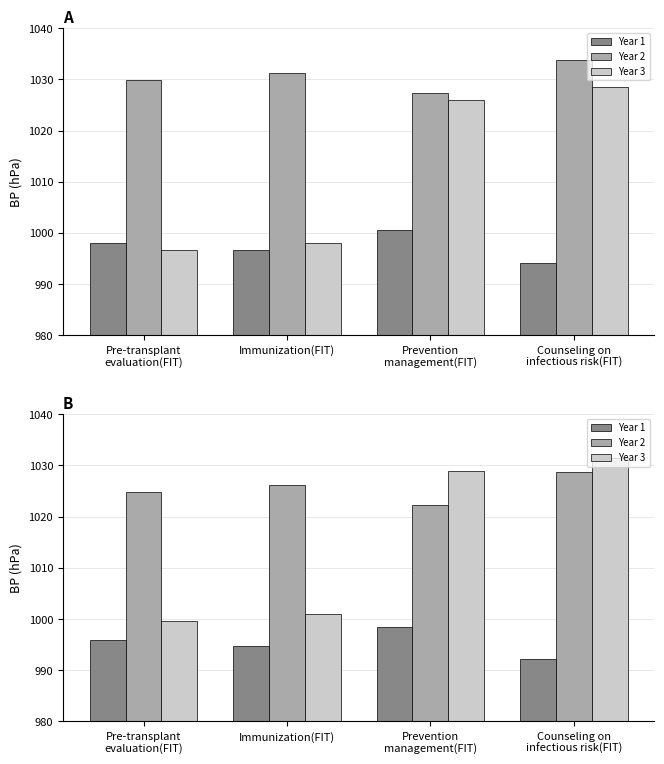

At how many categories does at least one series exceed 1015?

4